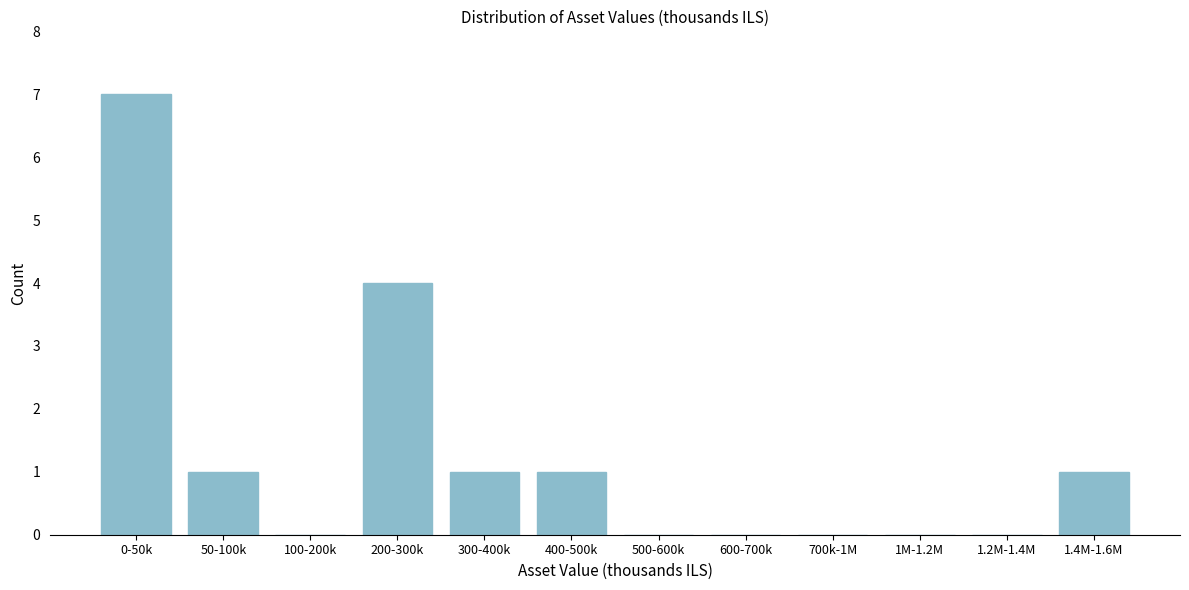

Reading right to left, what are all the values shown in this chart?

1.4M-1.6M=1	1.2M-1.4M=0	1M-1.2M=0	700k-1M=0	600-700k=0	500-600k=0	400-500k=1	300-400k=1	200-300k=4	100-200k=0	50-100k=1	0-50k=7